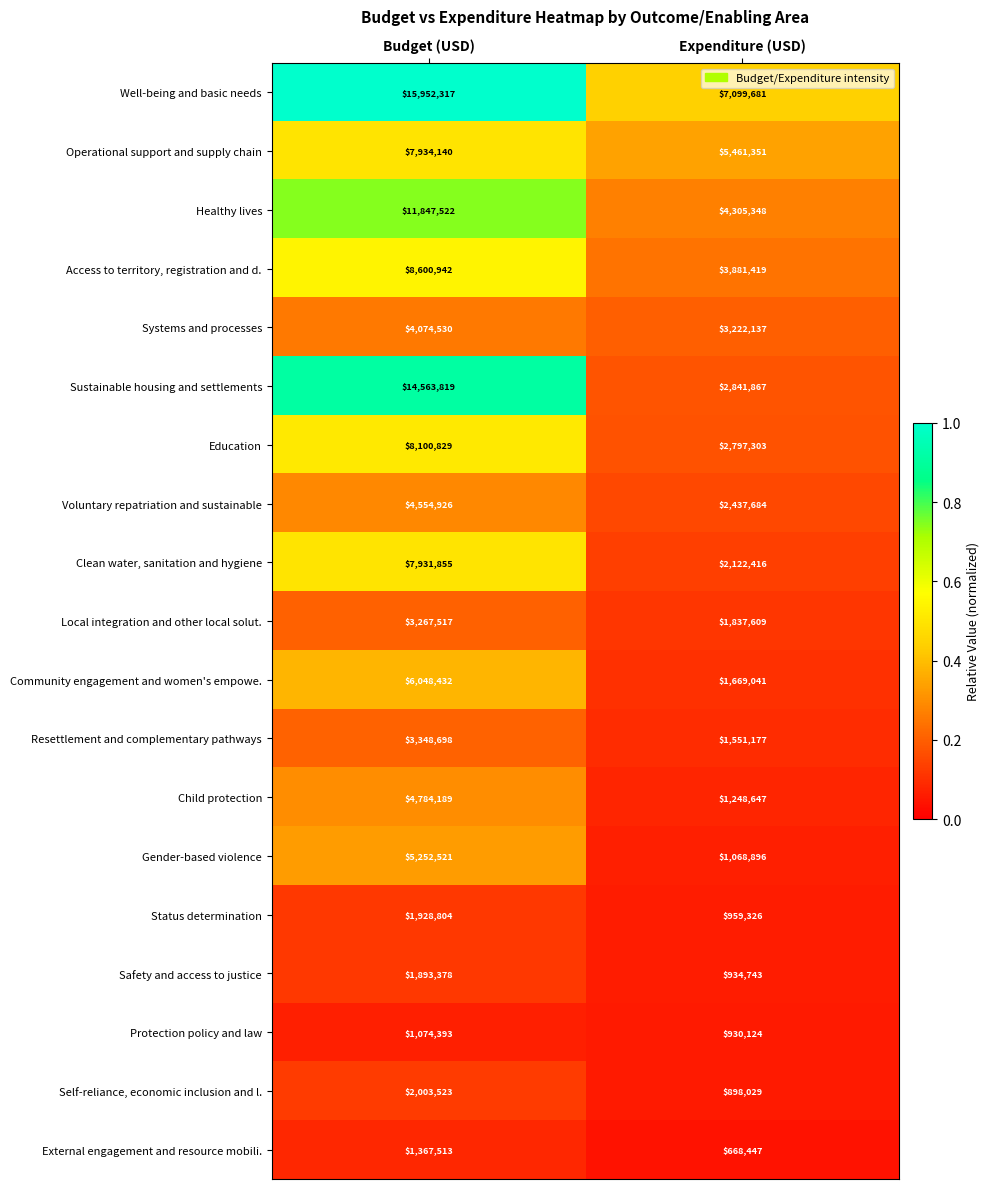

Which series has the widest spread of values?

Sustainable housing and settlements